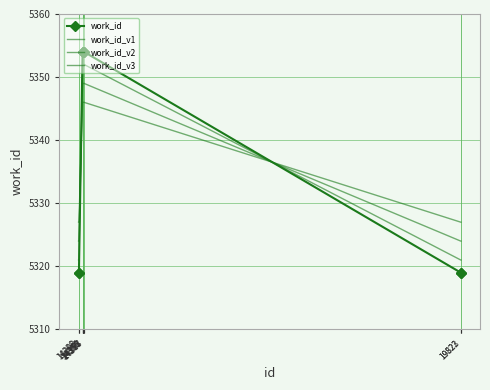

What is the spread (max minus min) of values at 19822?

8